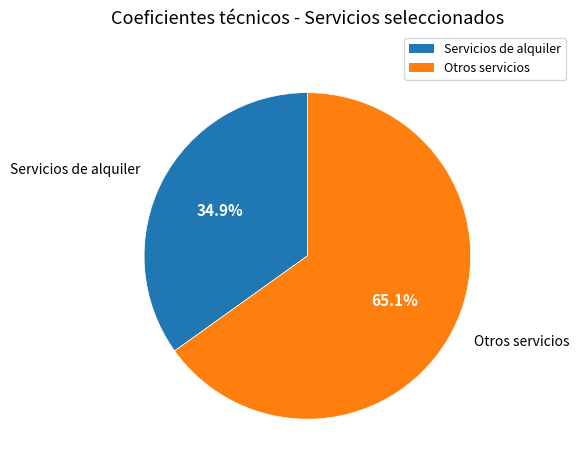

Does any single category account for the majority?

Yes